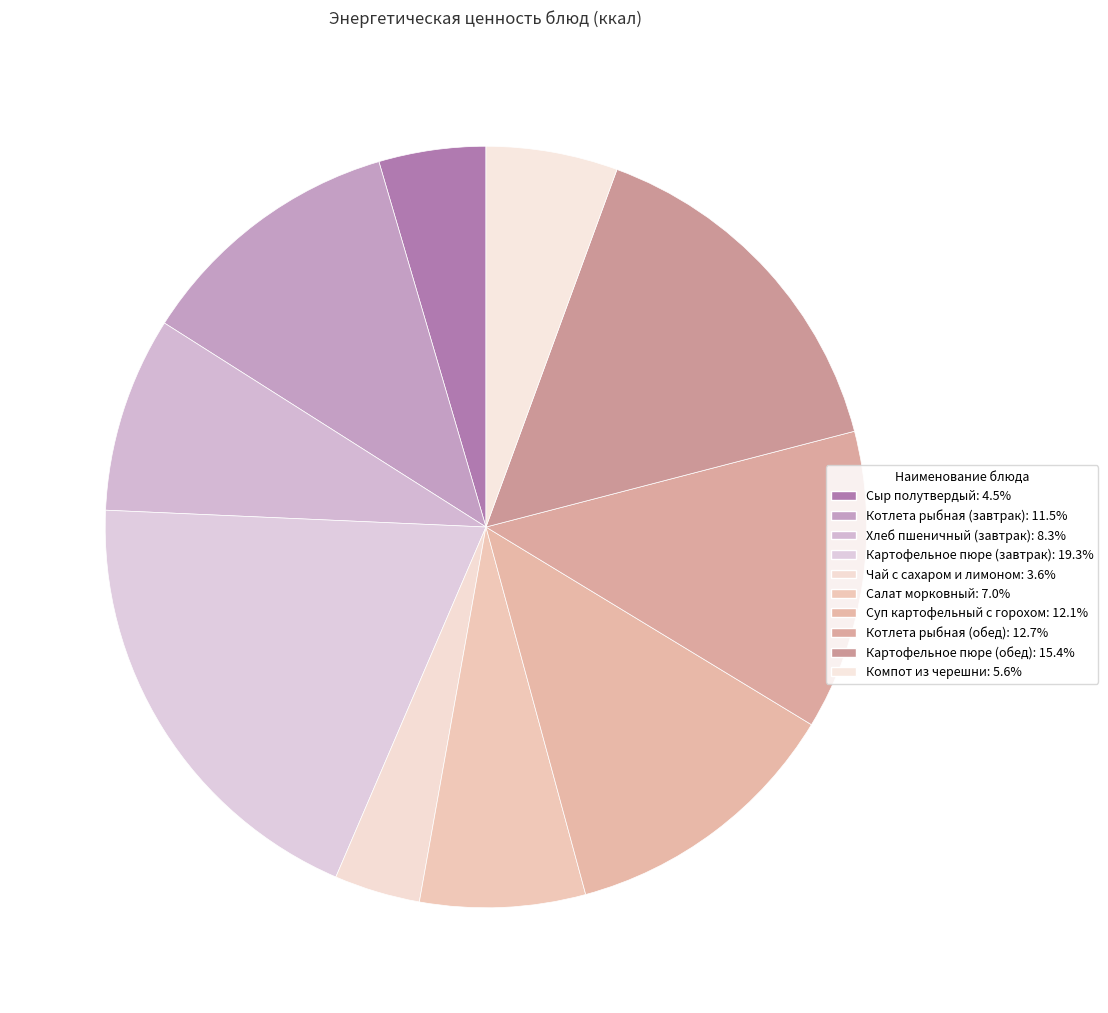

True or false: Компот из черешни accounts for 18% of the total.

False